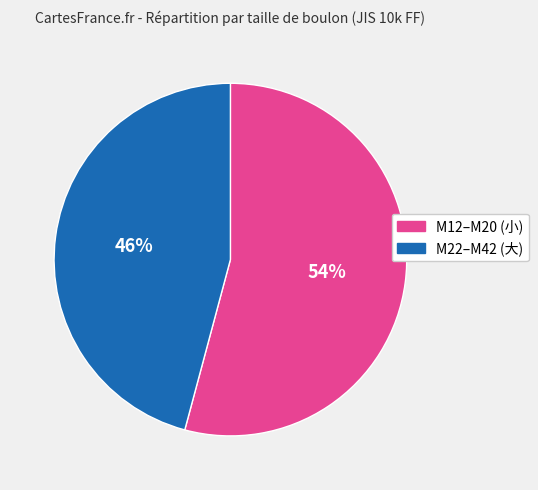

How many slices are in this pie chart?

2